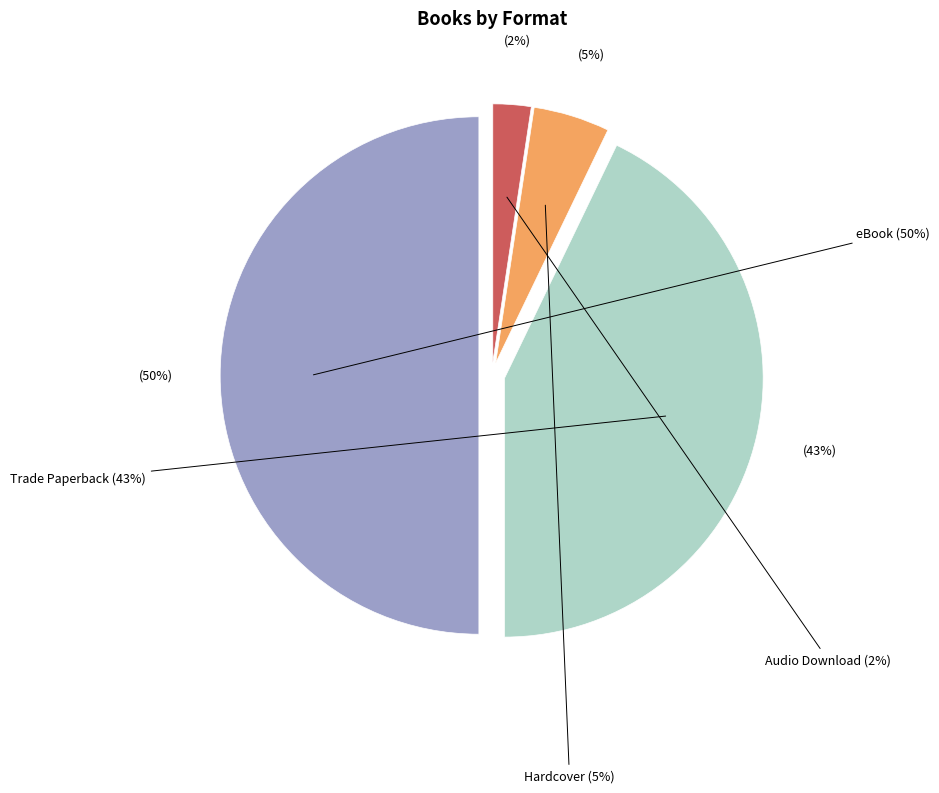

To the nearest percent, what percentage of the pie is Hardcover?

5%